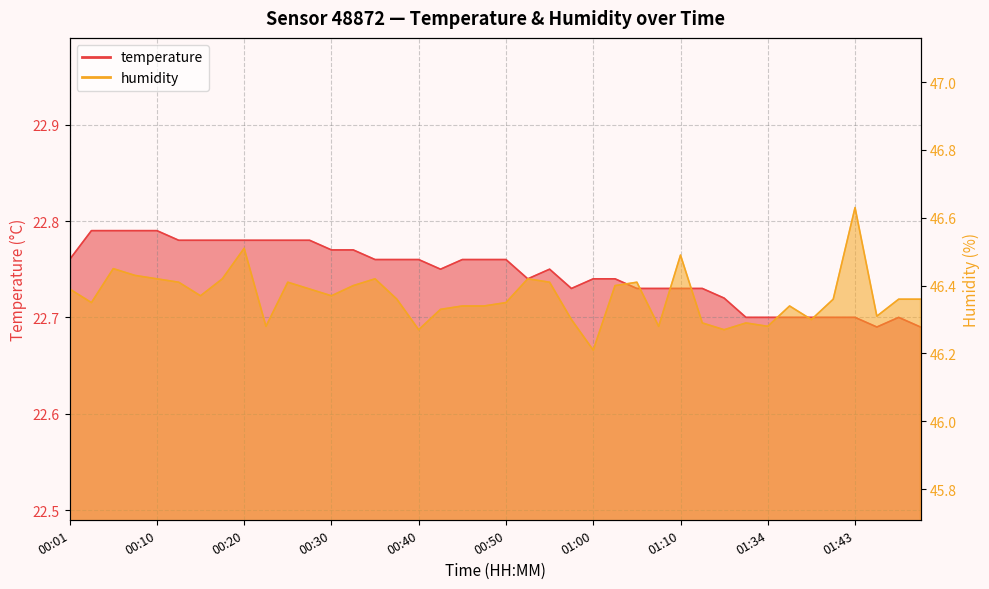

Which series changed the most between 00:25 and 01:05?

temperature